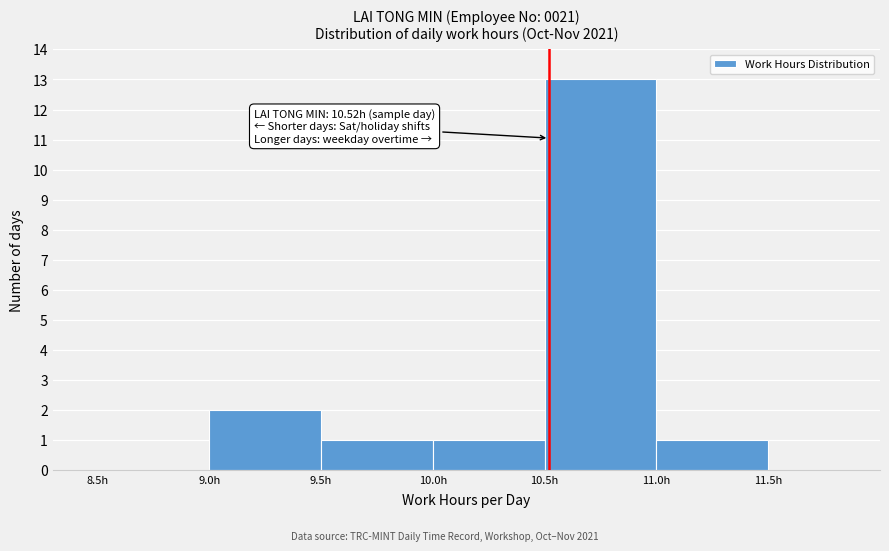

Which range on the x-axis has the tallest bar?

10.5 to 11.0